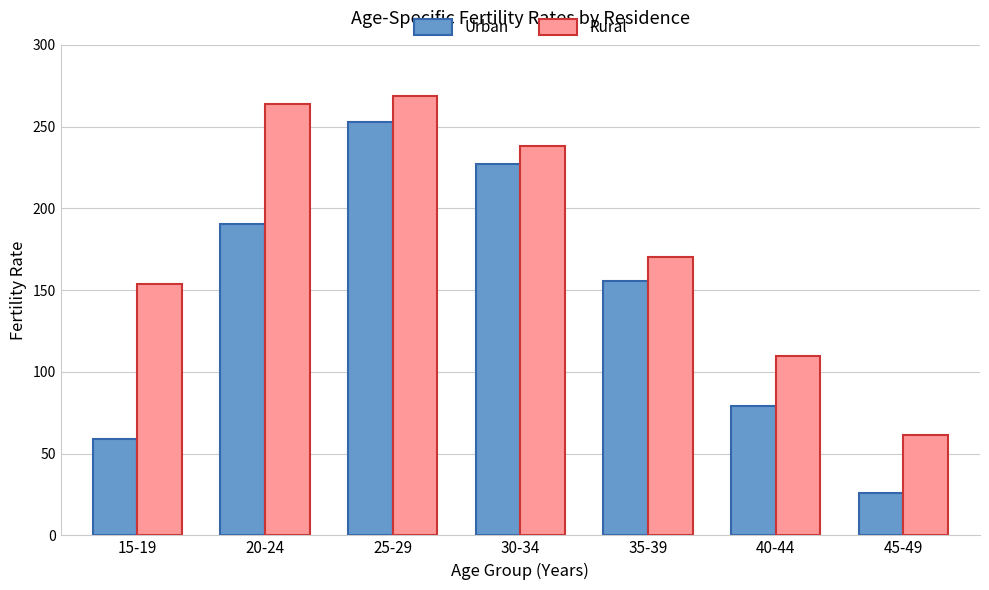

What is the sum of all Rural values?

1265.9